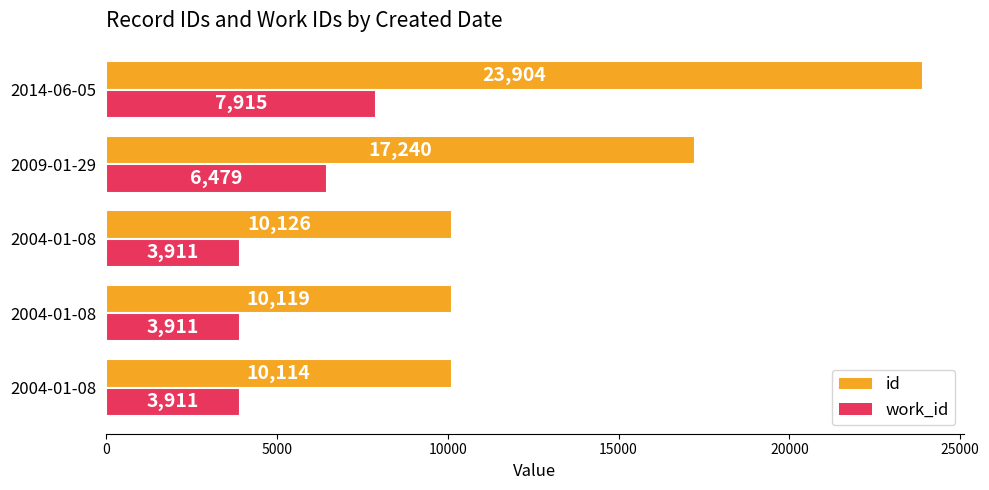

What are all the series names shown in the legend?

id, work_id